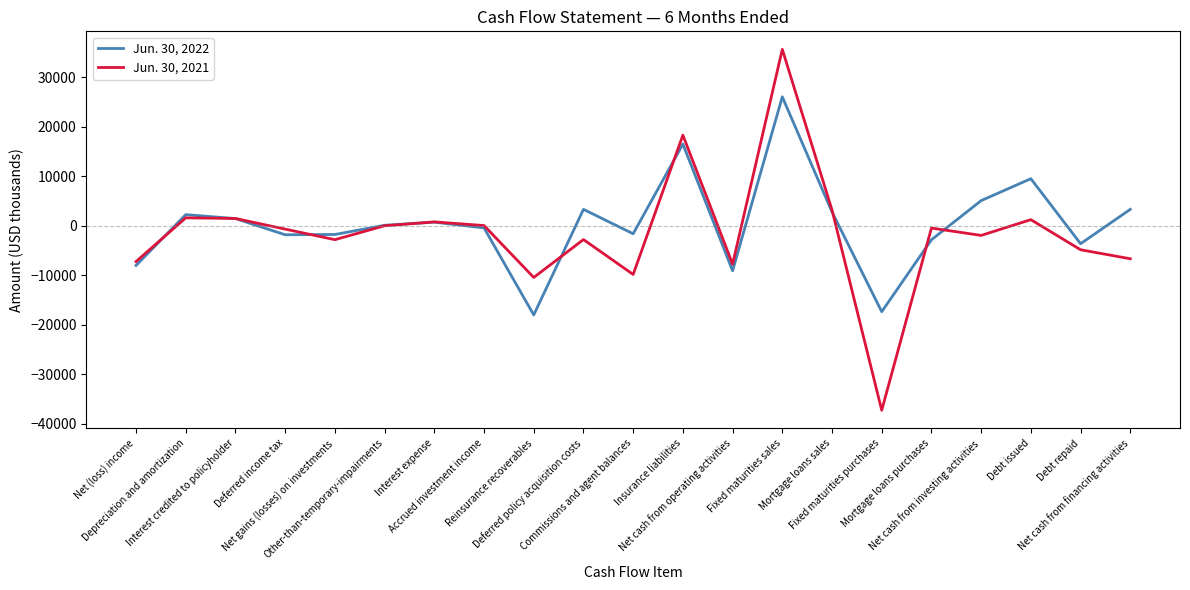

Which series has the widest spread of values?

Jun. 30, 2021